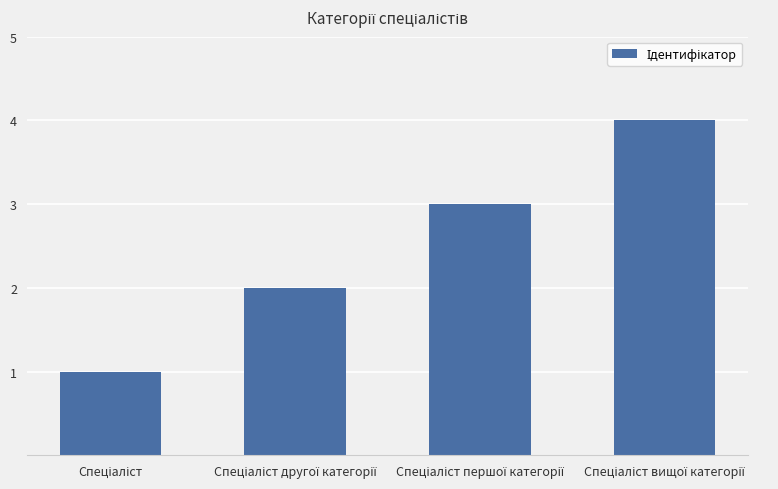

How many distinct data groups are displayed?

1